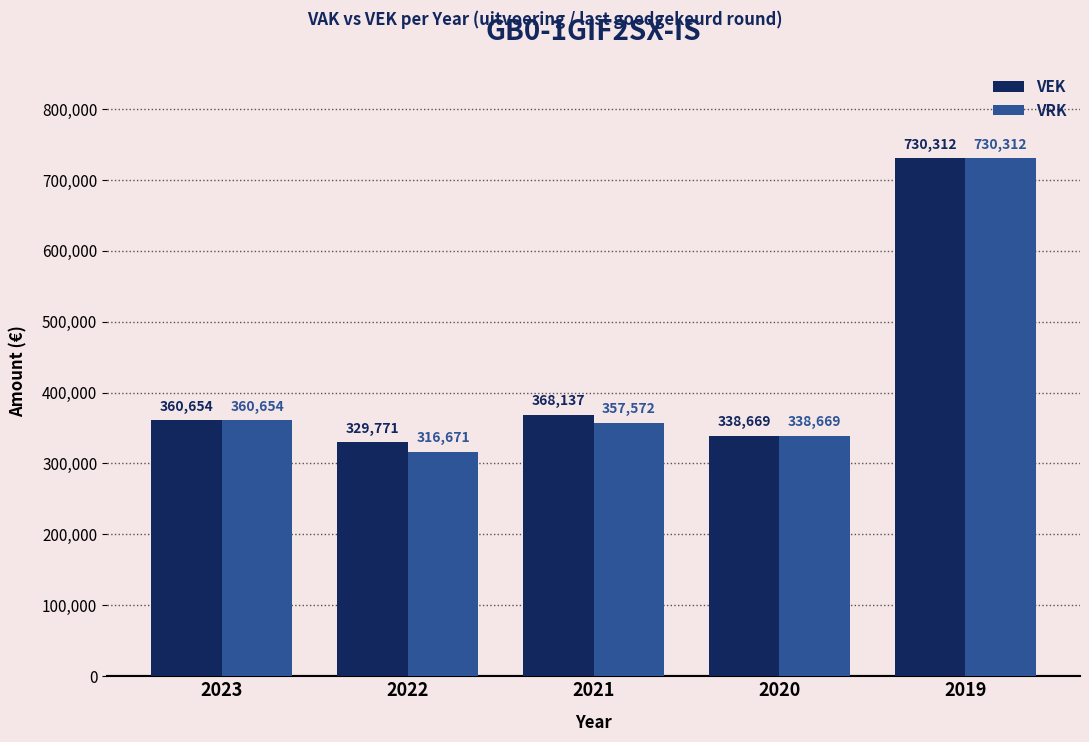

Reading left to right, extract all data points from this chart.

VEK: 2023=360654	2022=329771	2021=368137	2020=338669	2019=730312
VRK: 2023=360654	2022=316671	2021=357572	2020=338669	2019=730312